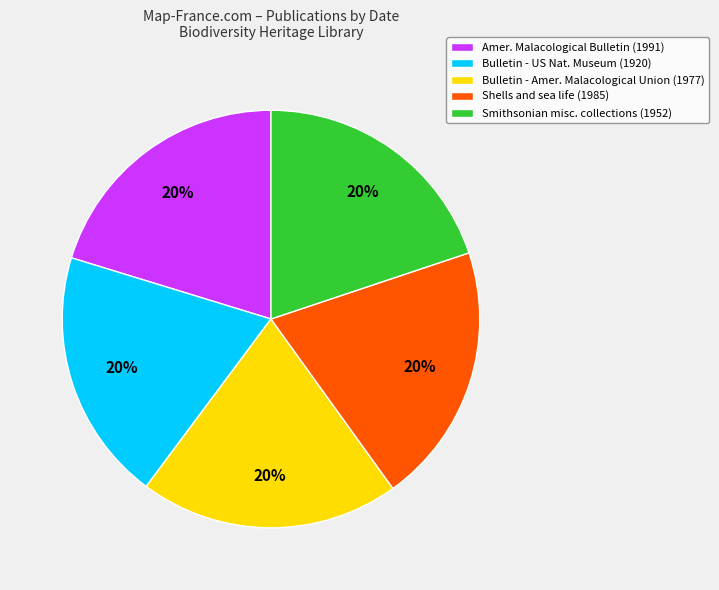

Do Smithsonian misc. collections (1952) and Amer. Malacological Bulletin (1991) together represent more than half of the pie?

No